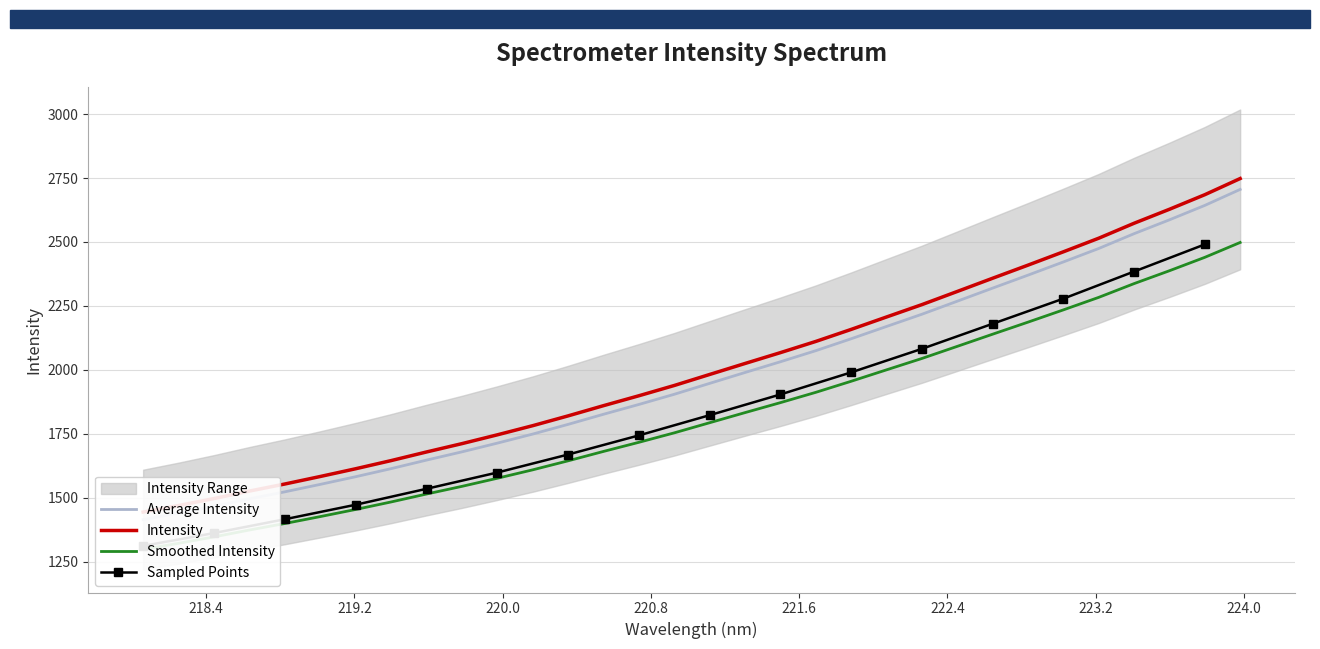

At which label is the value closest to 2060?

221.6902